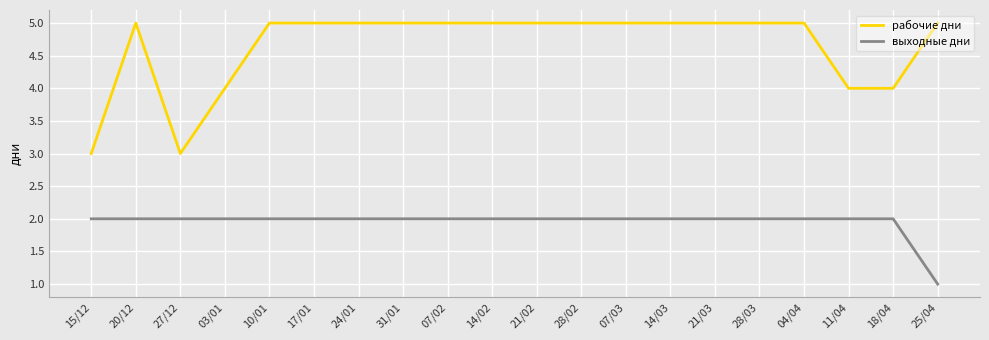

List the series in order of their overall mean, highest first.

рабочие дни, выходные дни